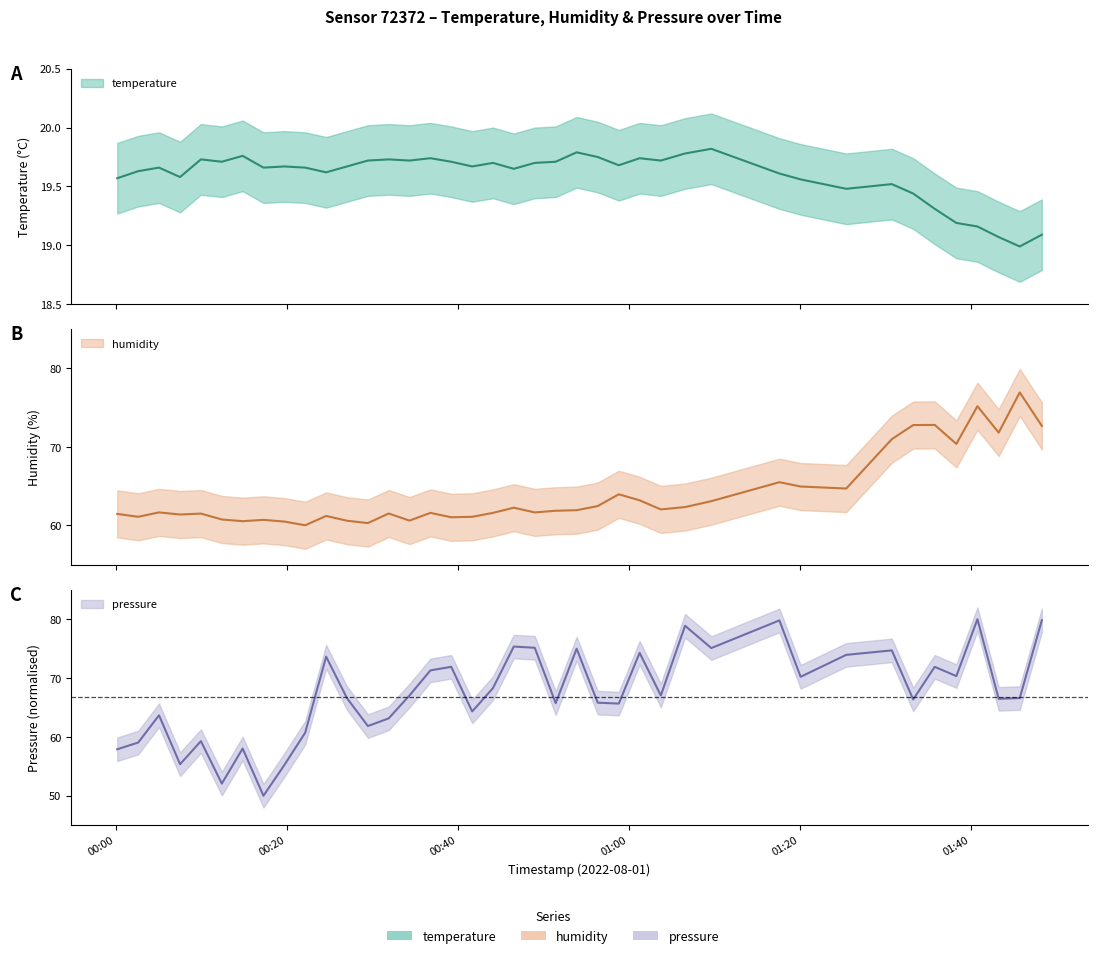

How many series are shown in this chart?

3